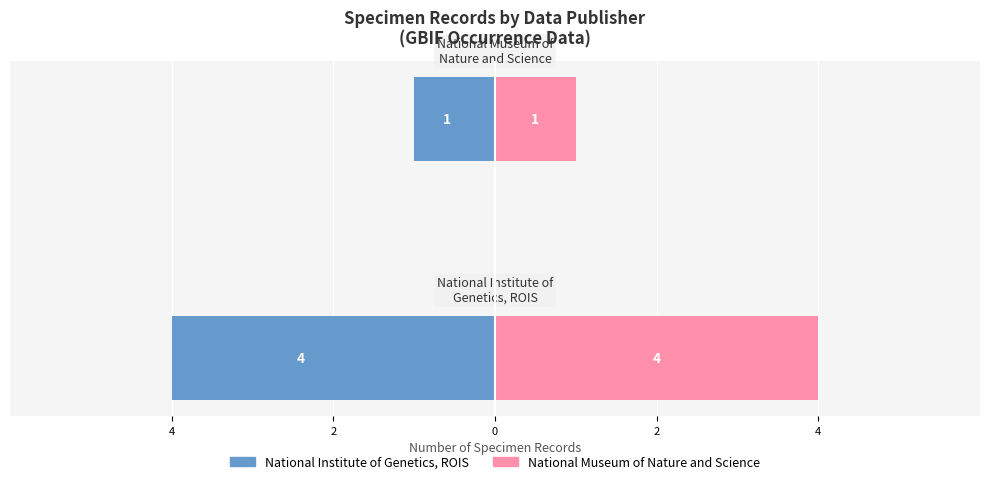

What is the spread (max minus min) of values at 4?

8